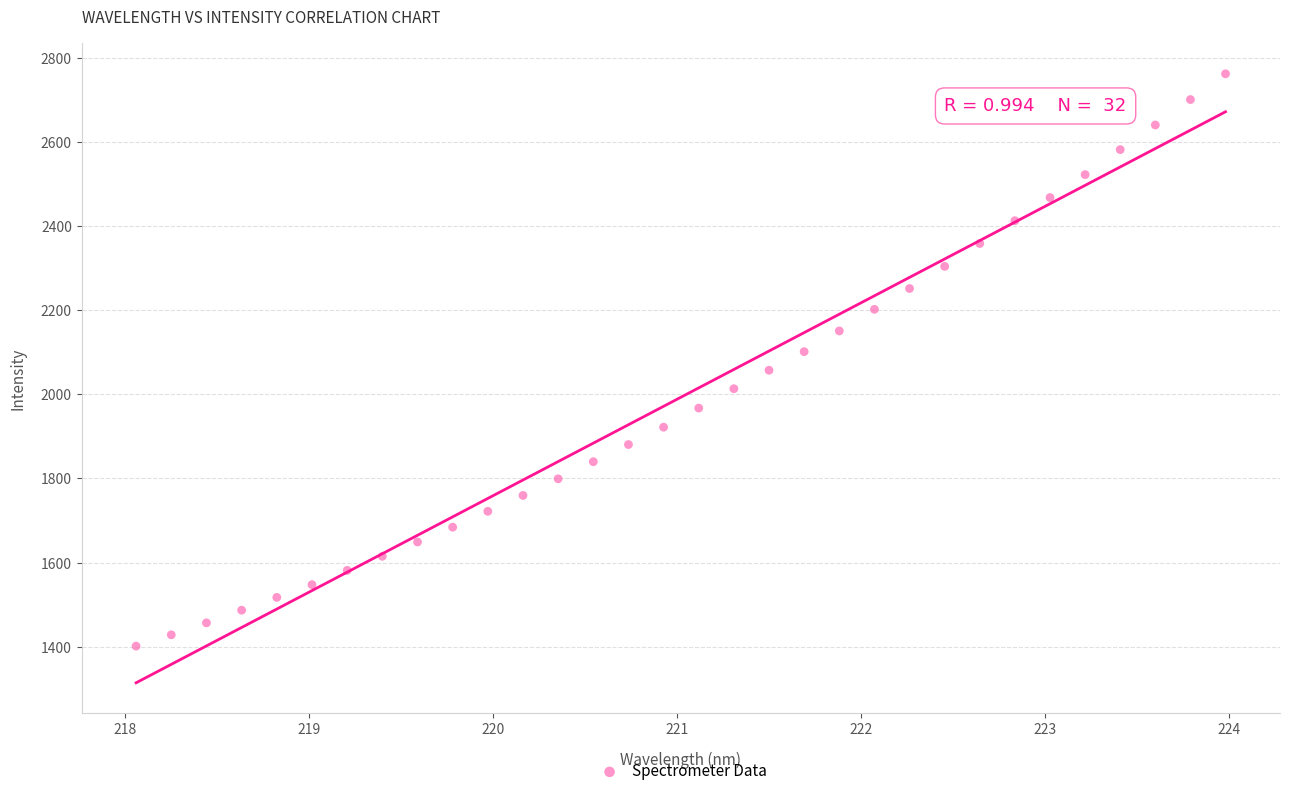

What is the range of X values (max minus min)?

5.9